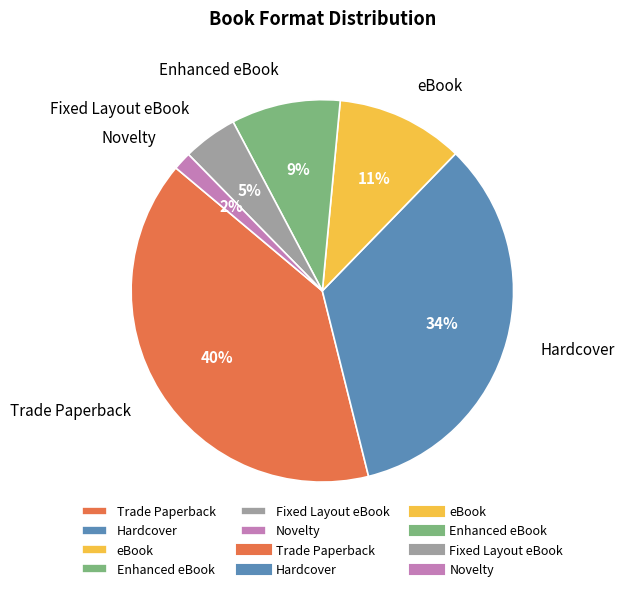

Combined, do Enhanced eBook and Fixed Layout eBook account for over 50%?

No